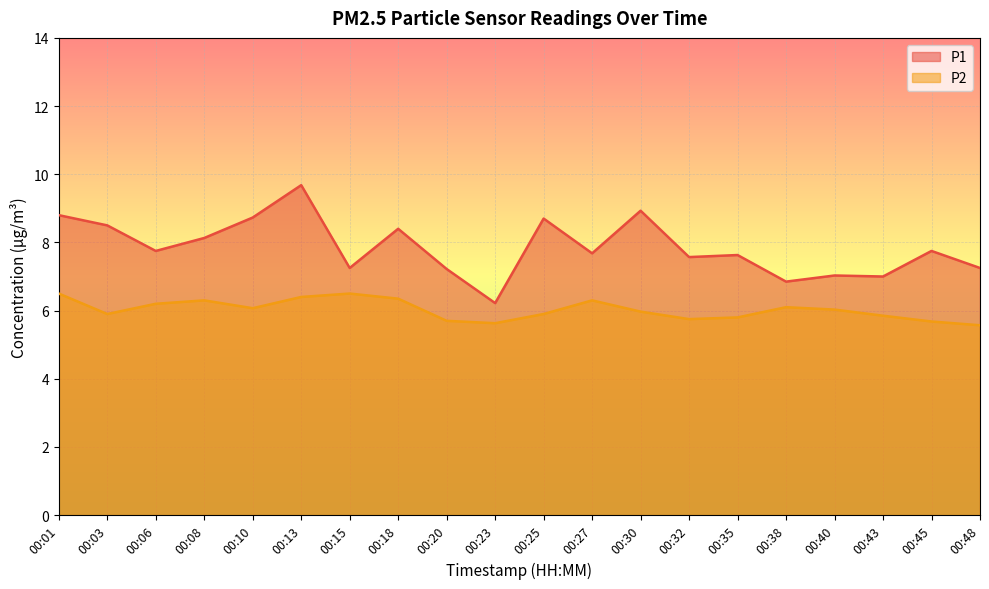

Which series has the largest total across all categories?

P1